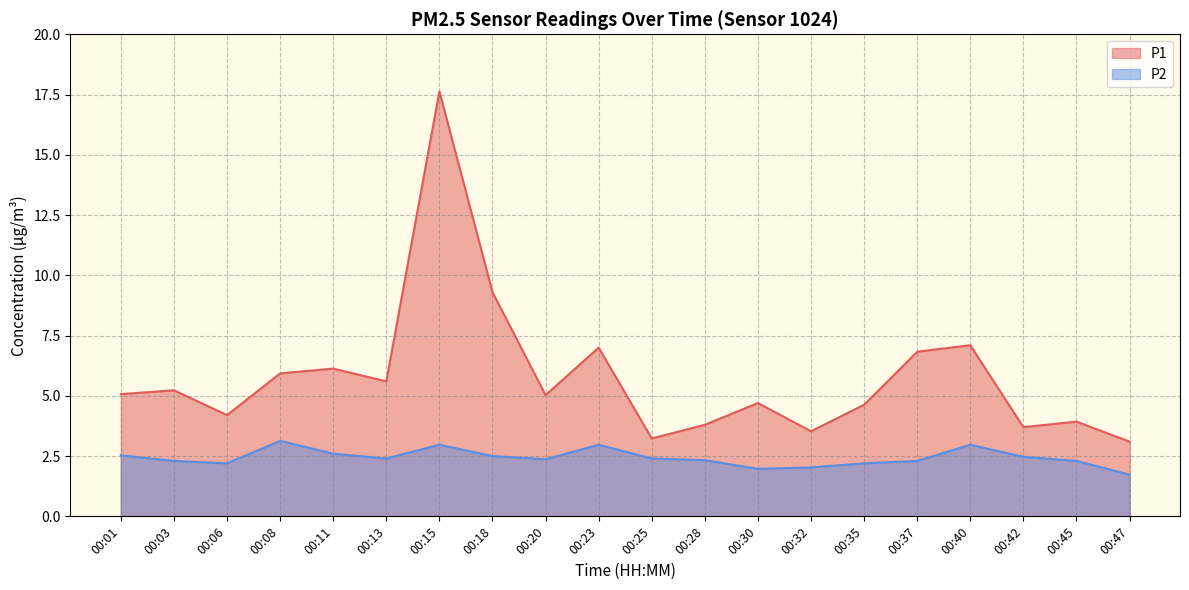

What is the value of the P1 point at the 1st from the left?

5.1